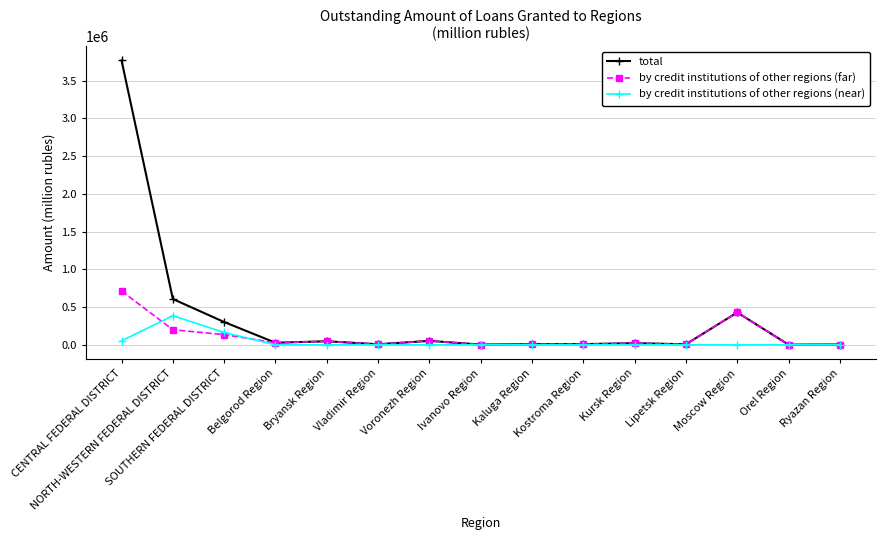

Which series has the largest total across all categories?

total